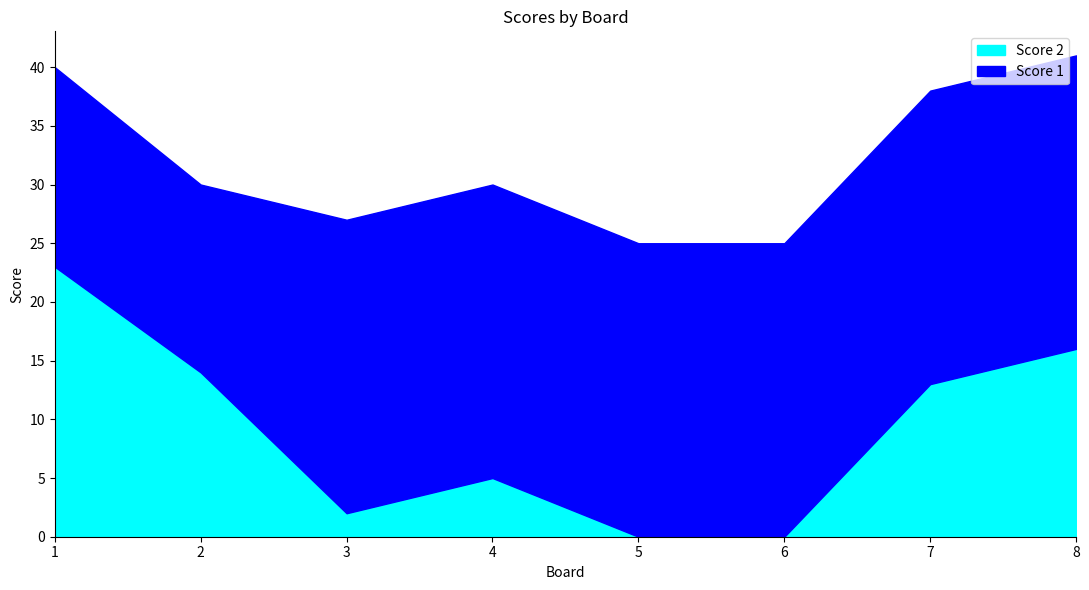

Where is the first local minimum for Score 1?

2